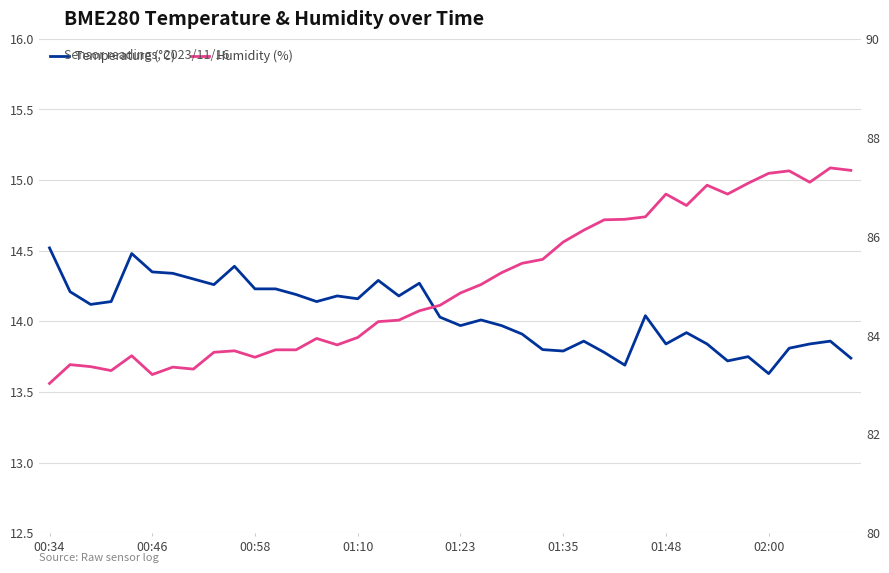

Between 01:48 and 27, which is larger?

01:48